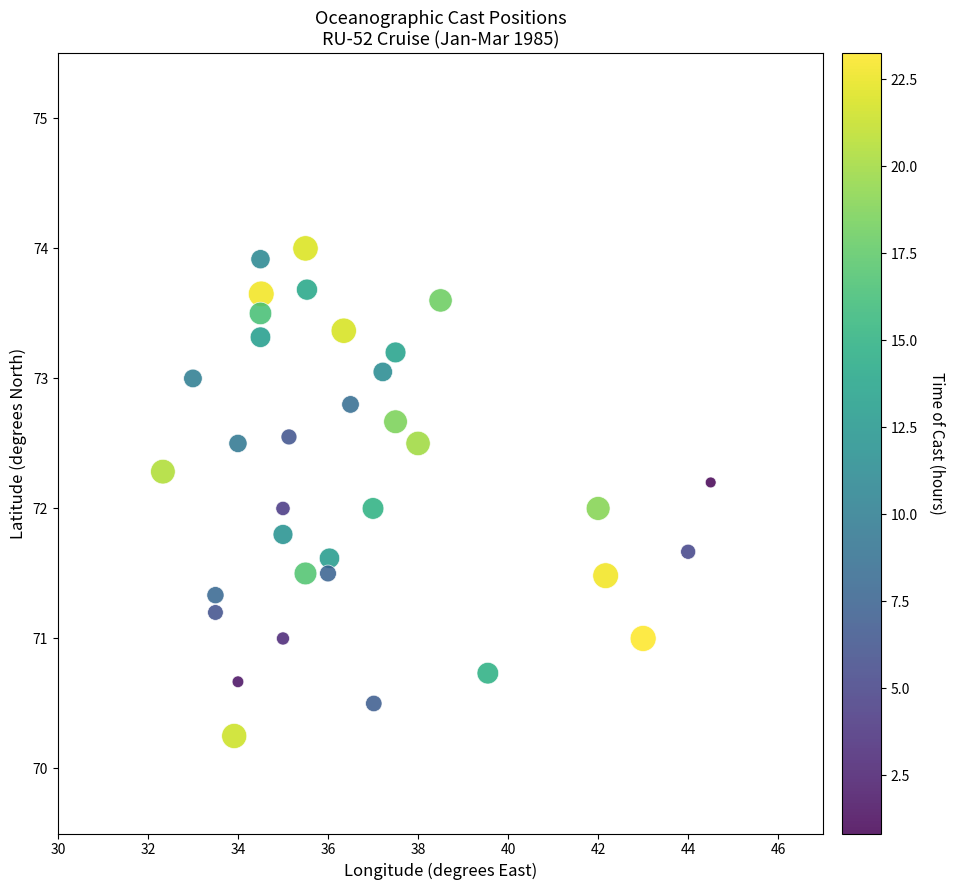

What is the range of X values (max minus min)?

12.2